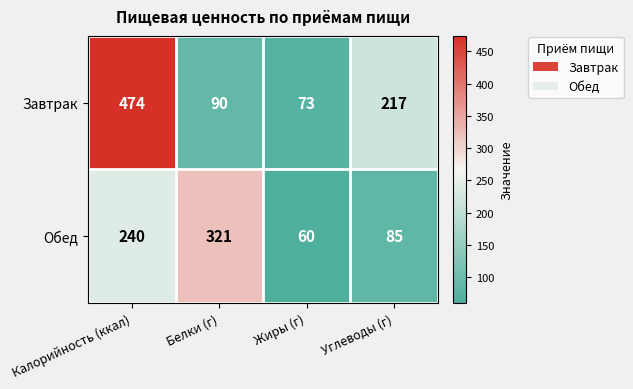

List the series in order of their overall mean, lowest first.

Обед, Завтрак